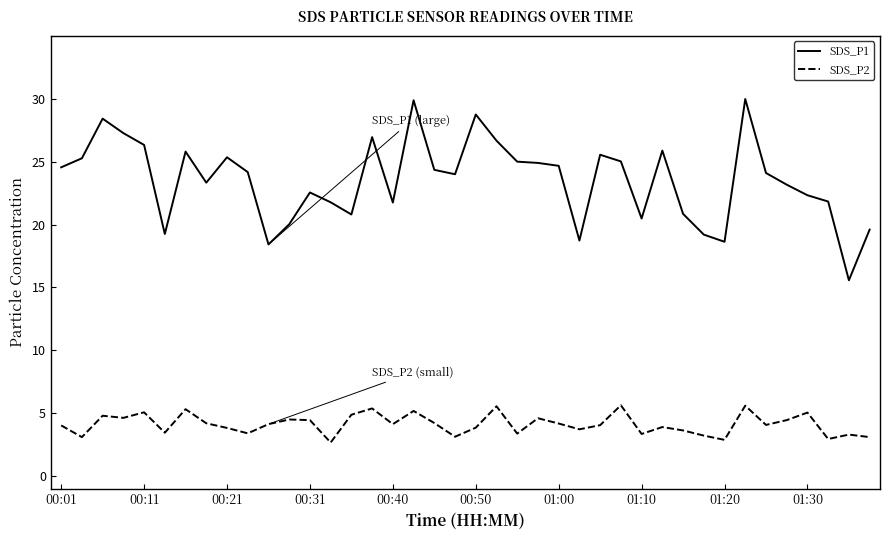

True or false: SDS_P2 and SDS_P1 cross at least once.

False